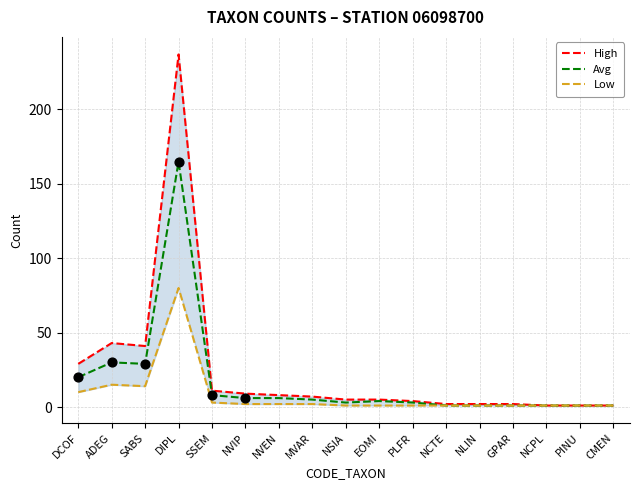

At which category is the sum across all series the highest?

DIPL